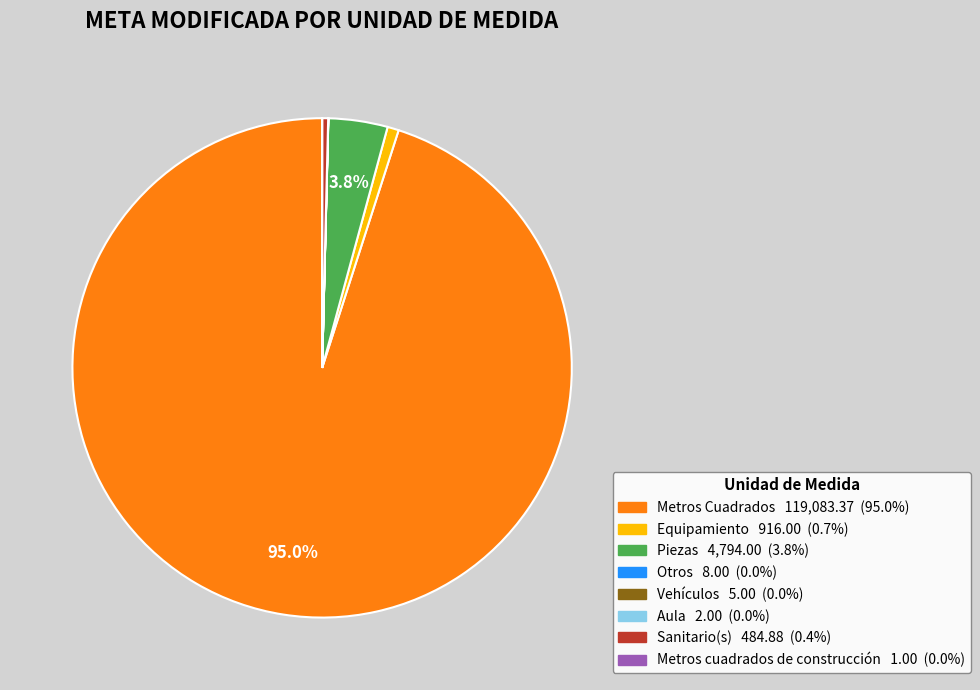

To the nearest percent, what percentage of the pie is Piezas?

4%